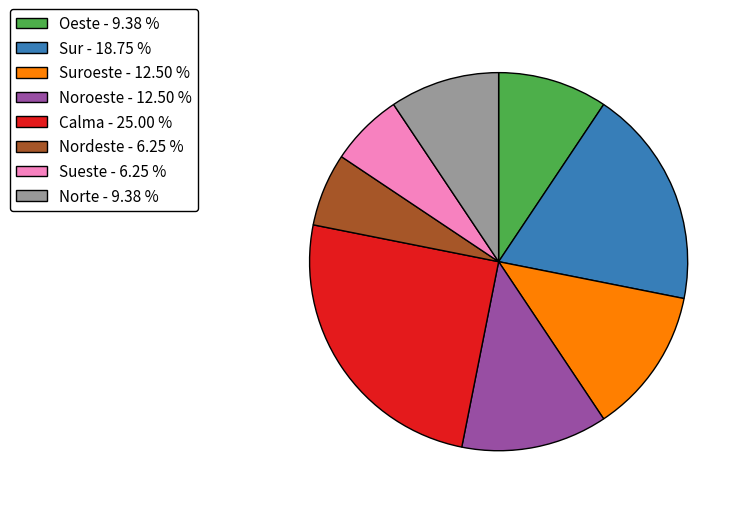

Does any single category account for the majority?

No